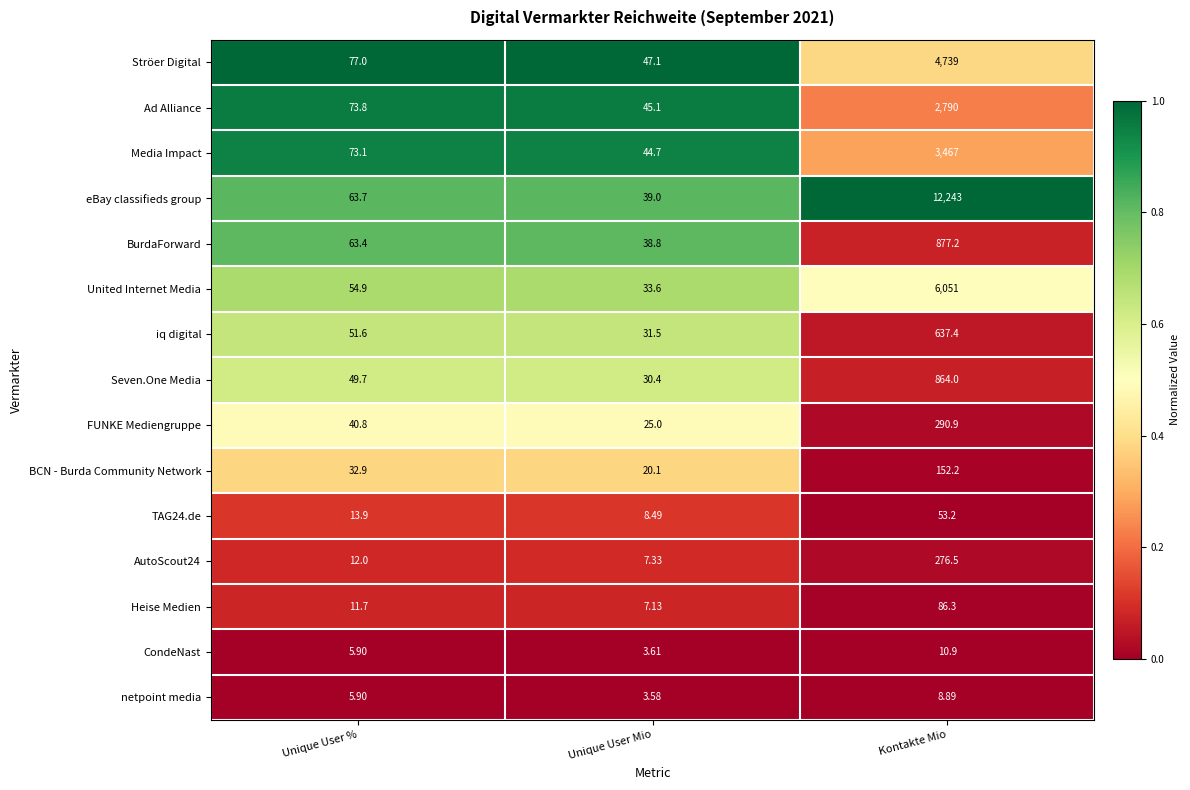

Which label corresponds to the smallest value in the chart?

Unique User Mio